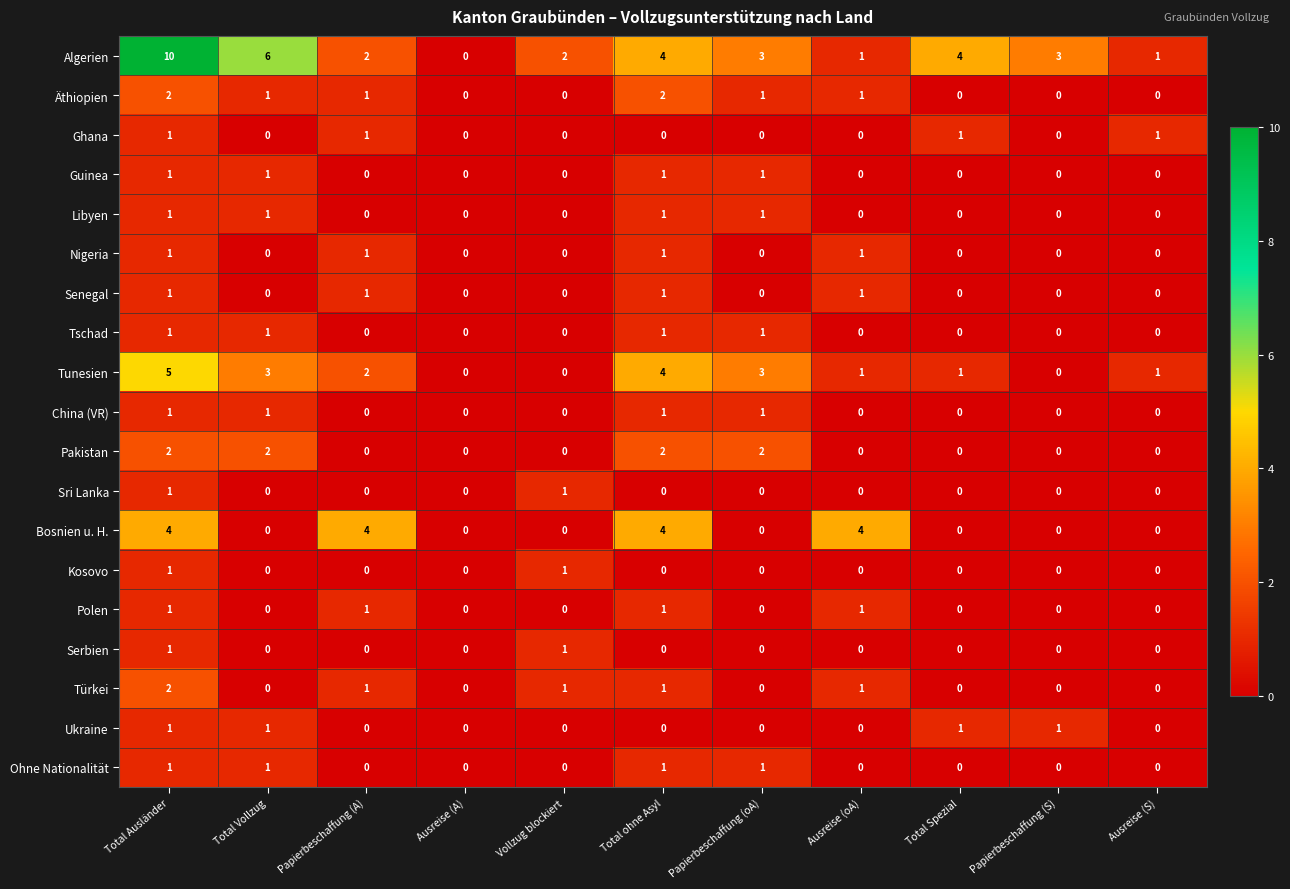

Count the Sri Lanka values in the range 0 to 1.

11